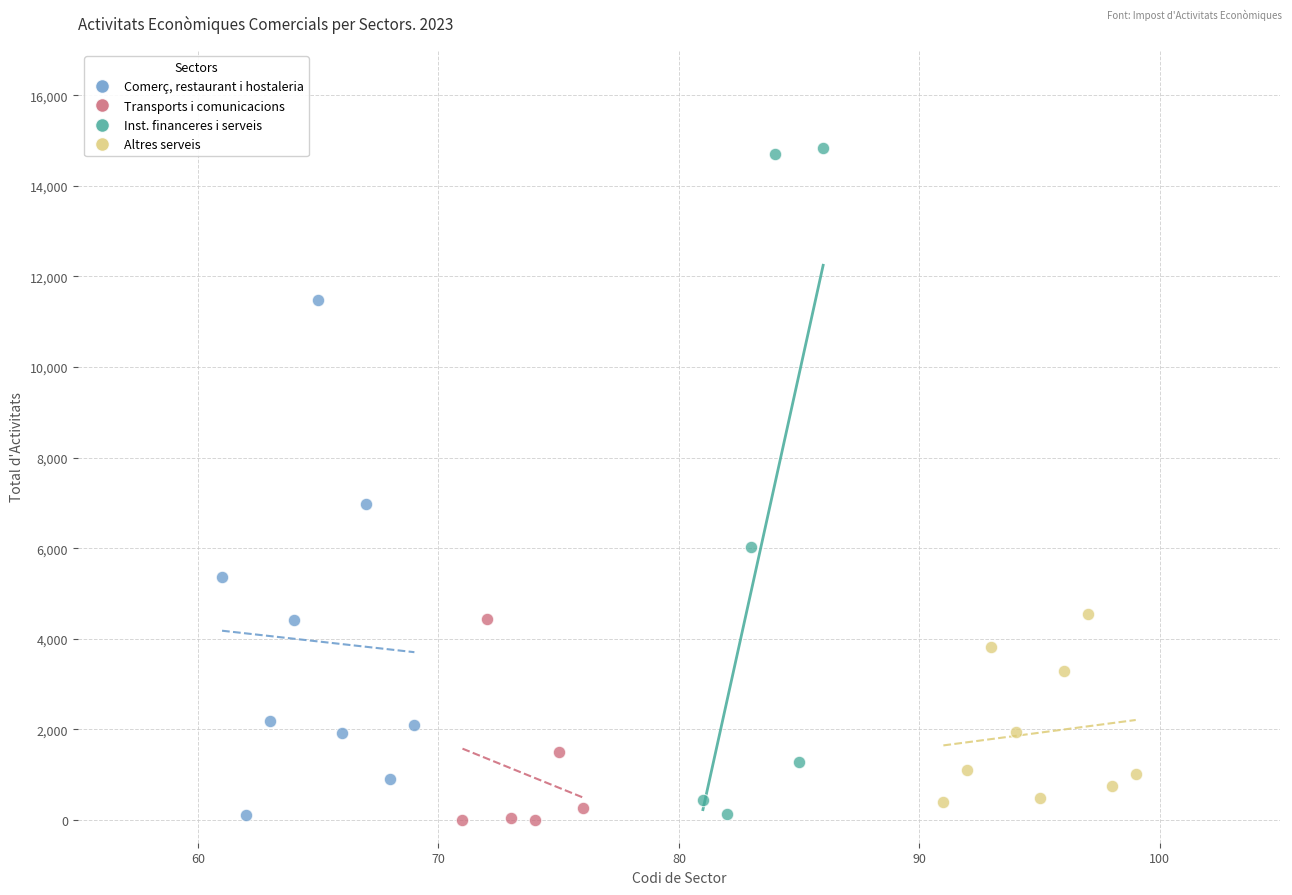

Which series has the widest spread of Y values?

Inst. financeres i serveis